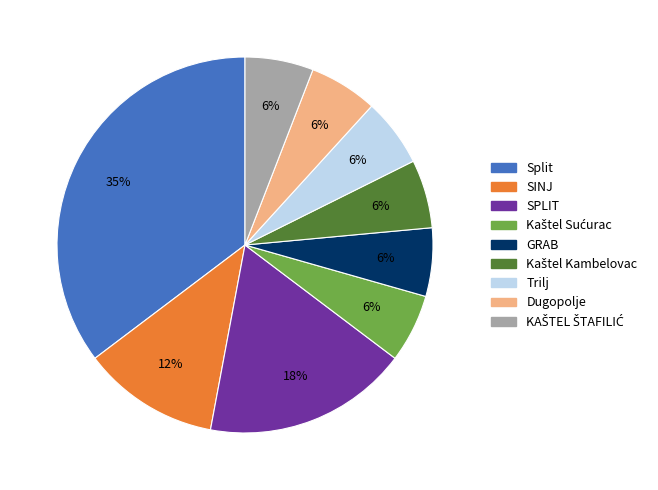

To the nearest percent, what percentage of the pie is SINJ?

12%